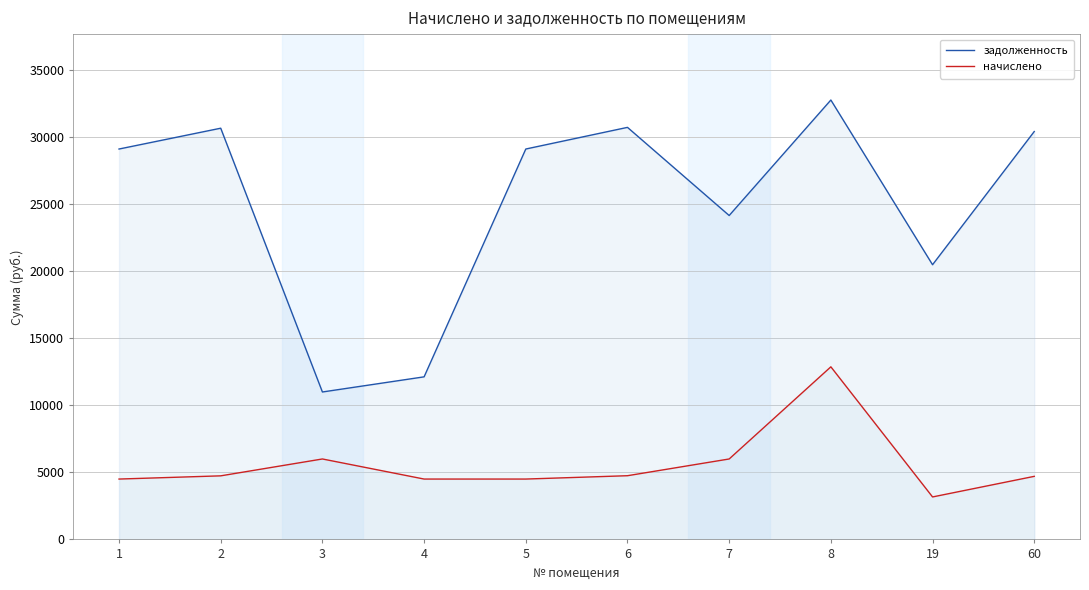

Which category has the highest value in the задолженность series?

8